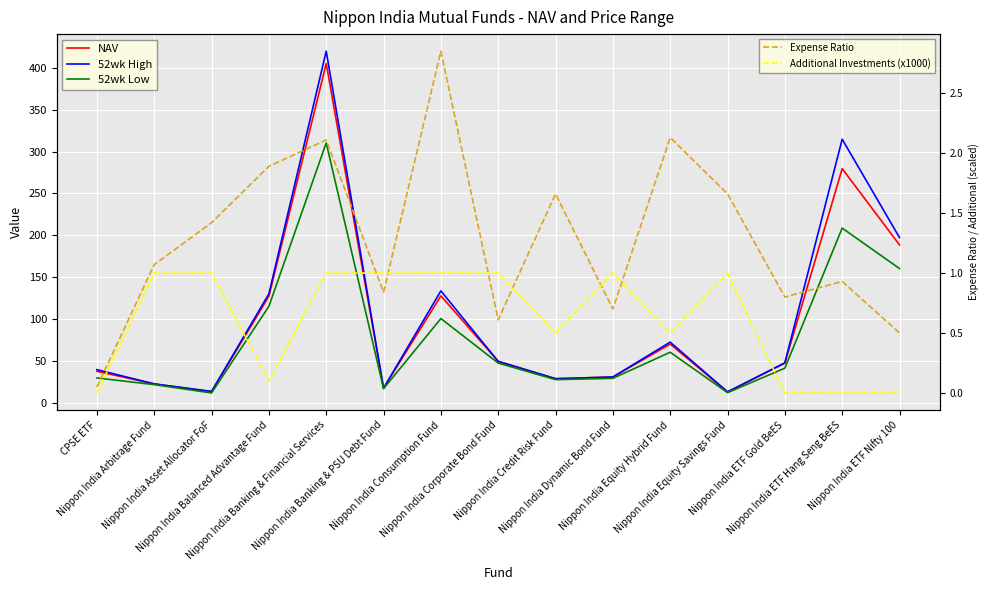

Which series has the widest spread of values?

52wk High